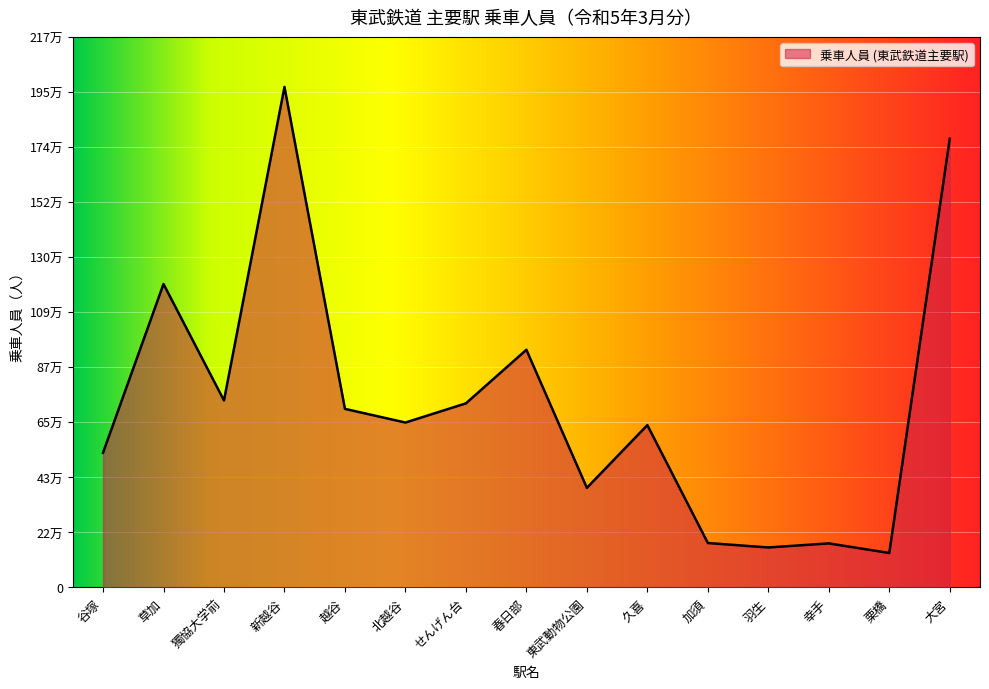

Reading left to right, extract all data points from this chart.

531627	1197207	737785	1974574	704643	650768	726336	937787	393074	640648	175511	157870	173957	136145	1770183